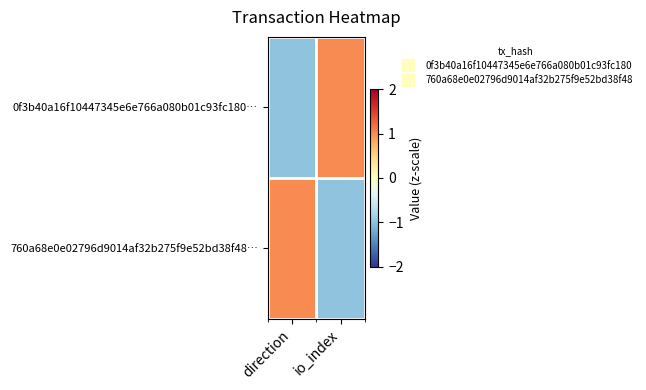

Which category has the highest value across all series?

io_index